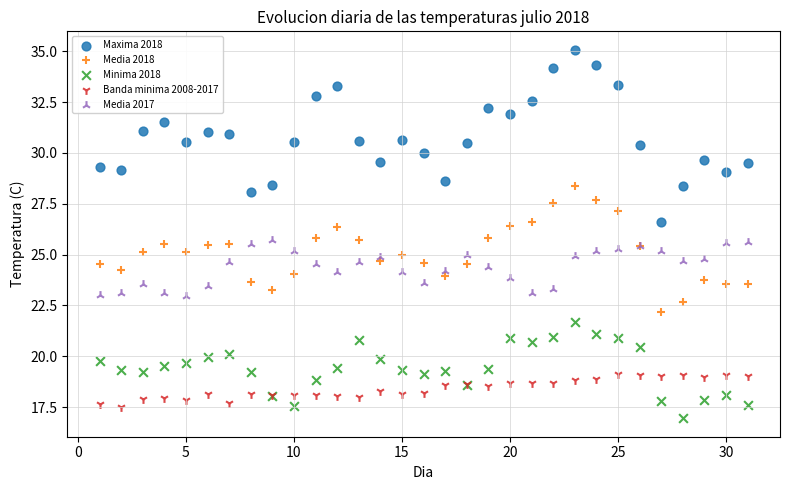

Which series reaches the maximum Y coordinate?

Maxima 2018